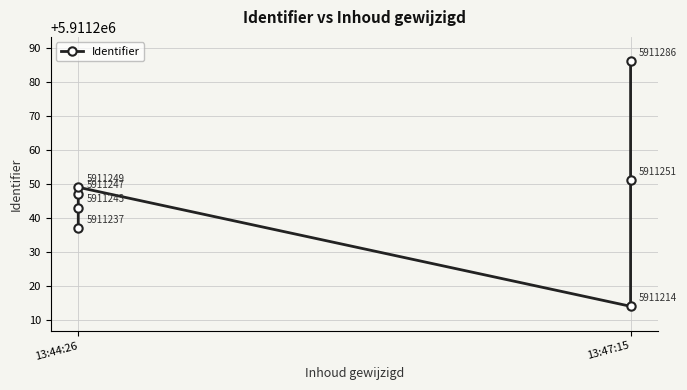

Read the value at 13:44:26, to the nearest 5.

5911235